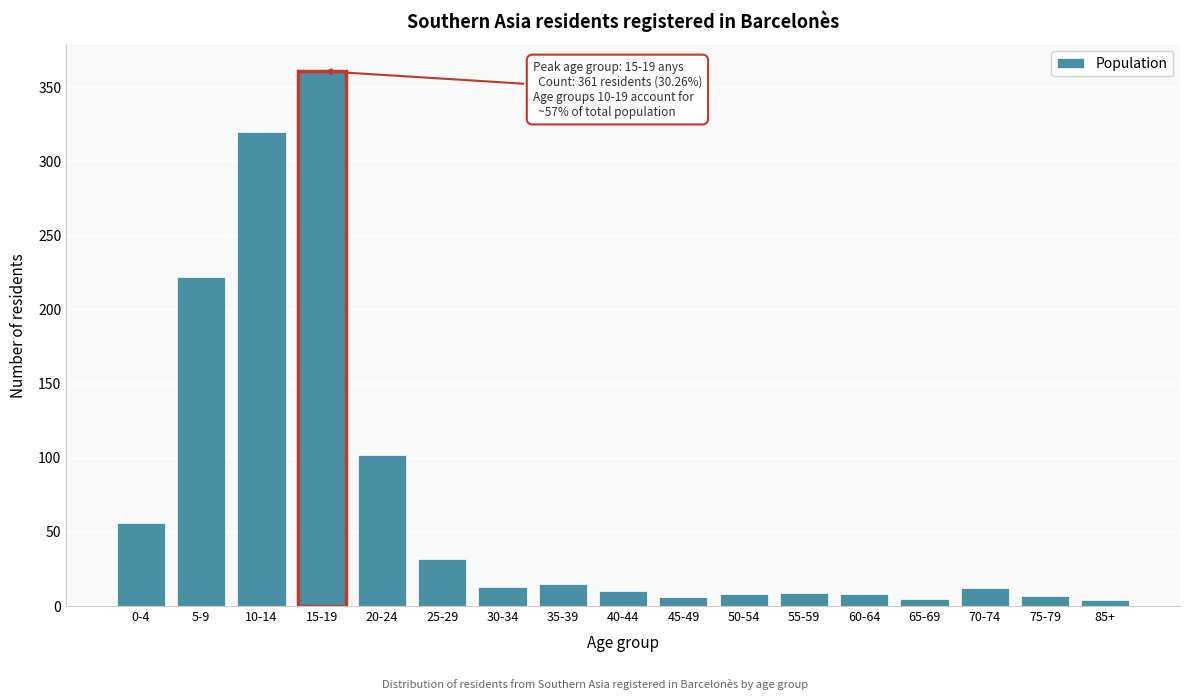

What is the greatest value displayed?

361